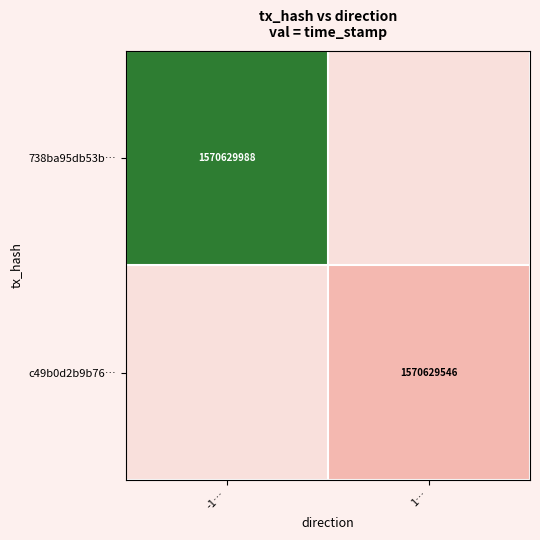

Reading left to right, transcribe all the data shown in this chart.

738ba95db53bf81e0e1b61462bce5e89f51c9d1: -1	1570629988
c49b0d2b9b76d6b75b078042342f52f3221a57f: 1	1570629546